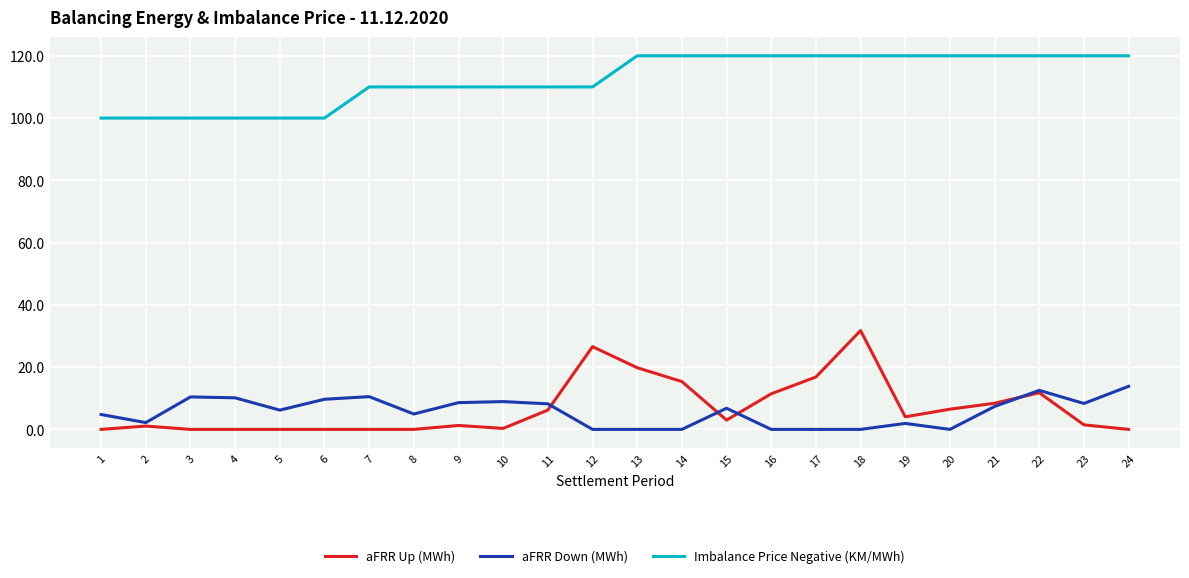

Is it true that aFRR Up (MWh) equals 1.3 at 9?

True